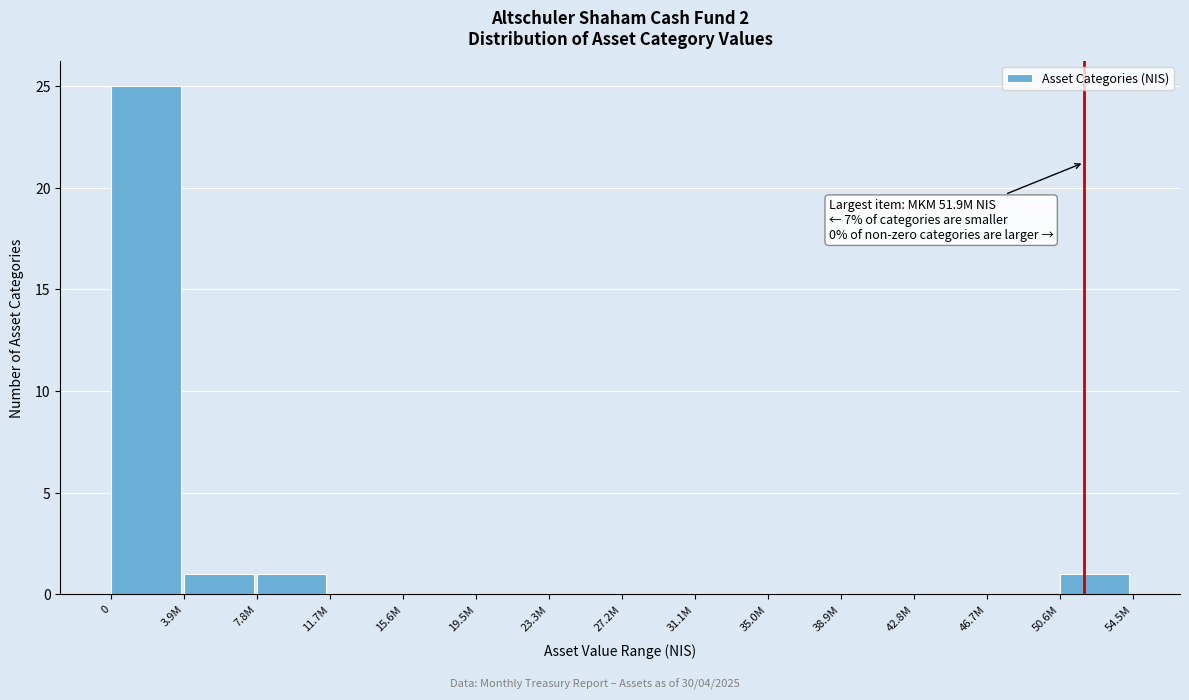

Reading left to right, transcribe all the data shown in this chart.

0=25	3.9M=1	7.8M=1	11.7M=0	15.6M=0	19.5M=0	23.3M=0	27.2M=0	31.1M=0	35.0M=0	38.9M=0	42.8M=0	46.7M=0	50.6M=1